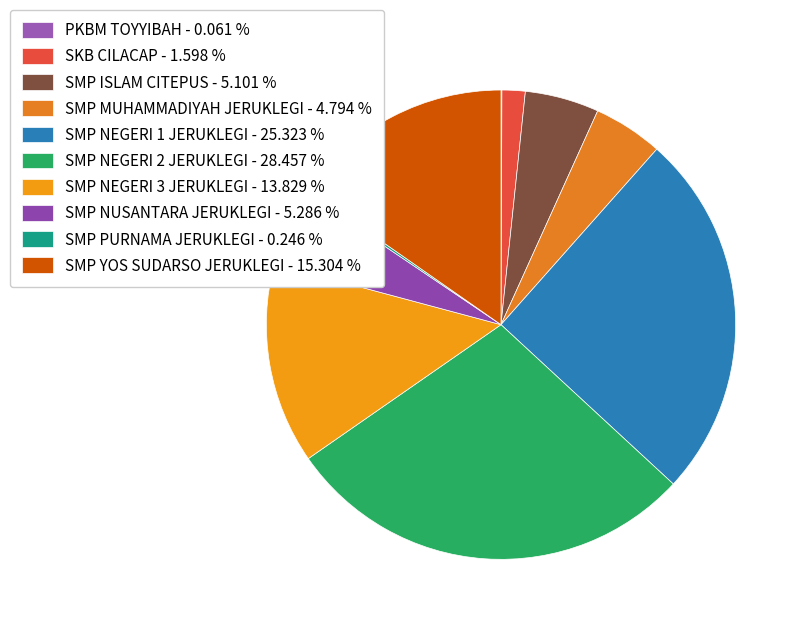

Is there any slice that represents more than half of the pie?

No